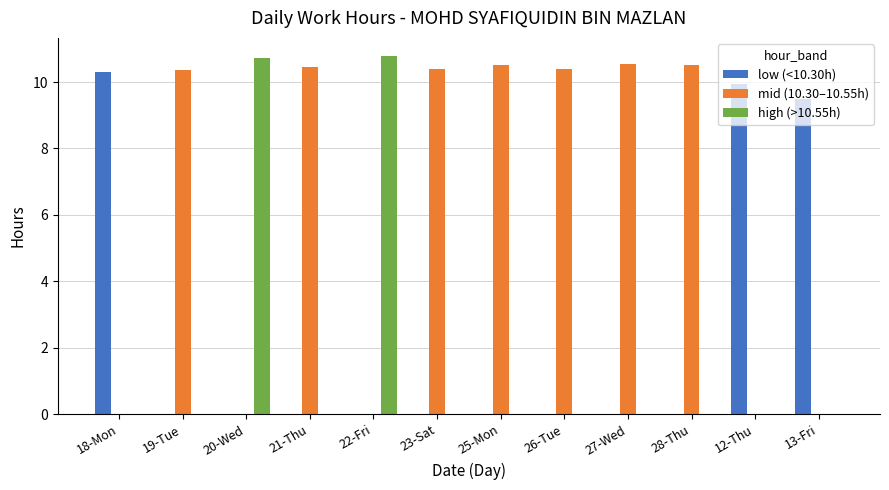

What is the sum of the low (<10.30h) values at 23-Sat and 18-Mon?

10.3